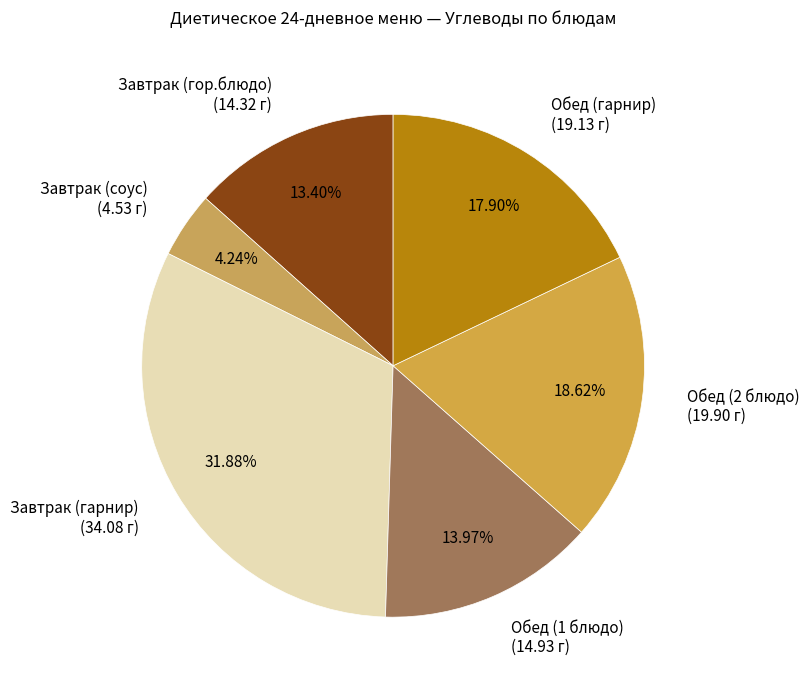

True or false: Обед (1 блюдо) accounts for 14% of the total.

True